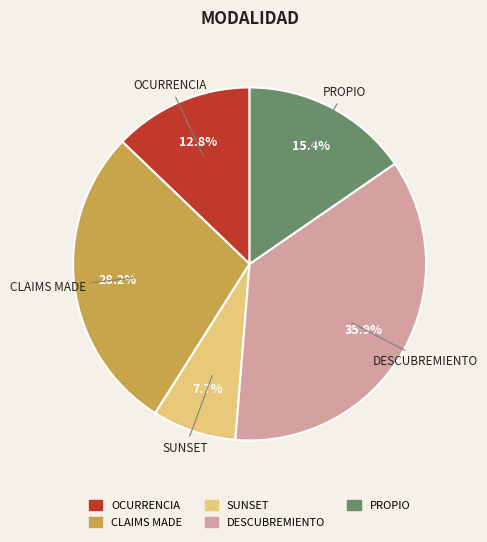

What is the largest slice in the pie chart?

DESCUBREMIENTO